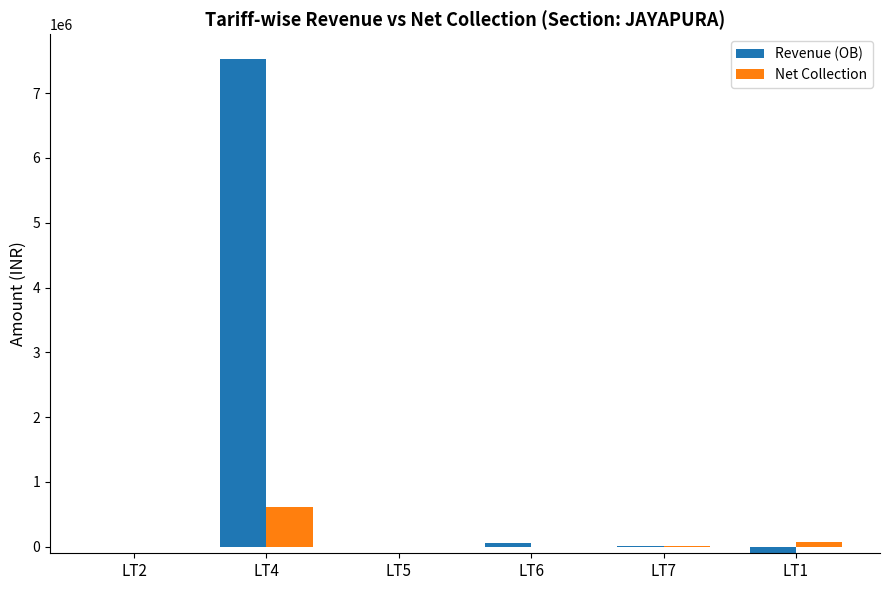

What is the sum of all Revenue (OB) values?

7519114.9